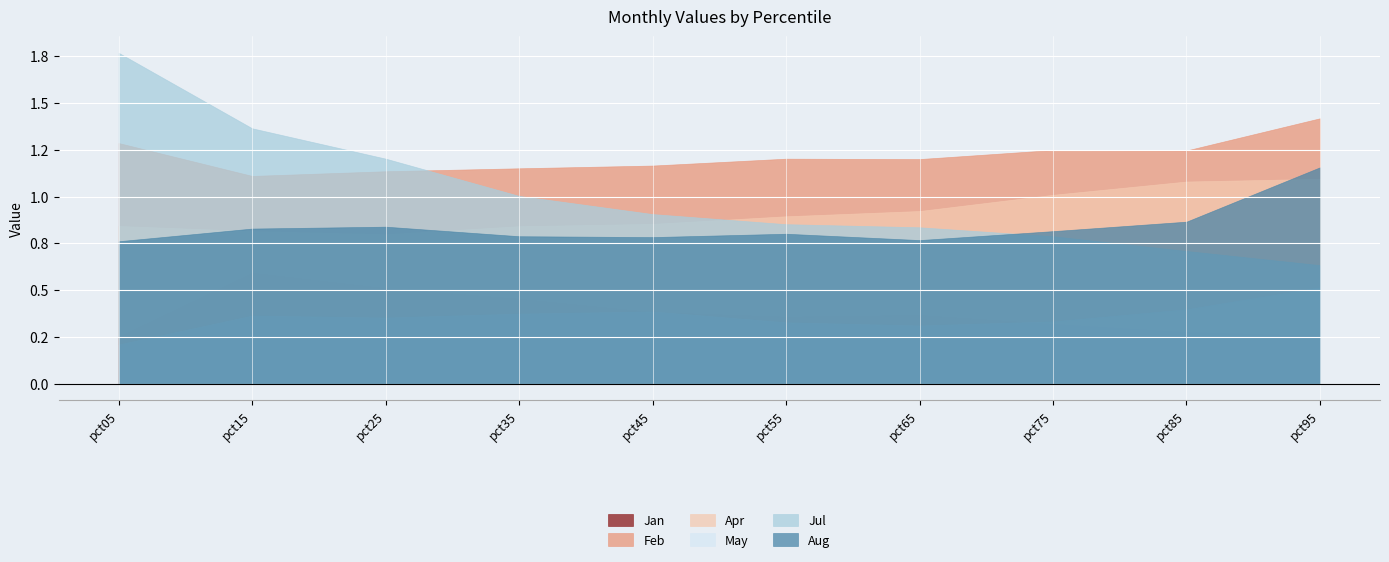

Reading left to right, transcribe all the data shown in this chart.

Jan: 0.3	0.6	0.5	0.5	0.4	0.4	0.4	0.3	0.3	0.3
Feb: 1.3	1.1	1.1	1.2	1.2	1.2	1.2	1.2	1.2	1.4
Apr: 0.8	0.8	0.8	0.8	0.9	0.9	0.9	1.0	1.1	1.1
May: 0.2	0.4	0.4	0.4	0.4	0.3	0.3	0.3	0.4	0.5
Jul: 1.8	1.4	1.2	1.0	0.9	0.9	0.8	0.8	0.7	0.6
Aug: 0.8	0.8	0.8	0.8	0.8	0.8	0.8	0.8	0.9	1.2